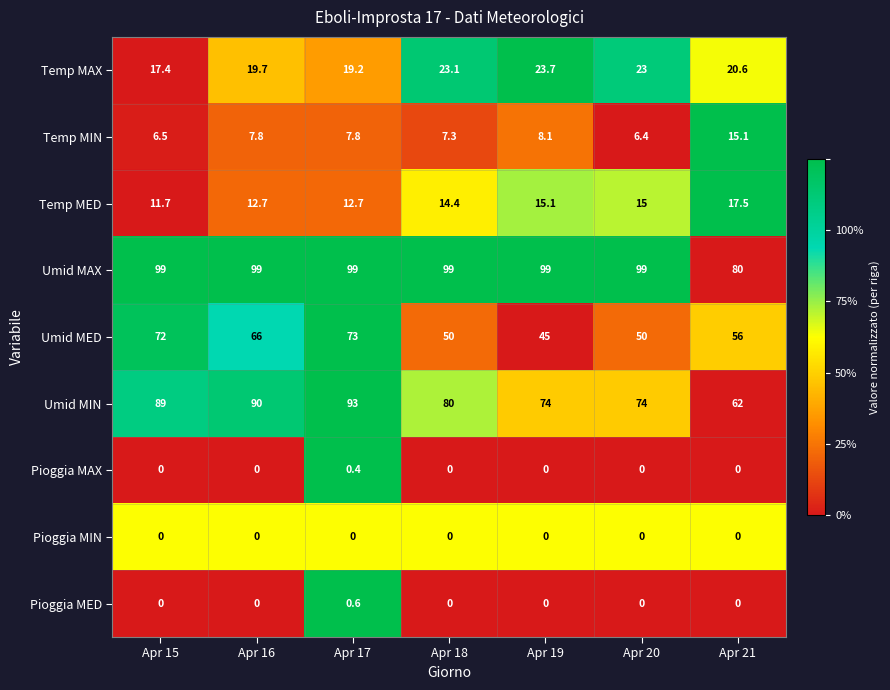

True or false: Umid MED has a value of 95.1 at Apr 16.

False